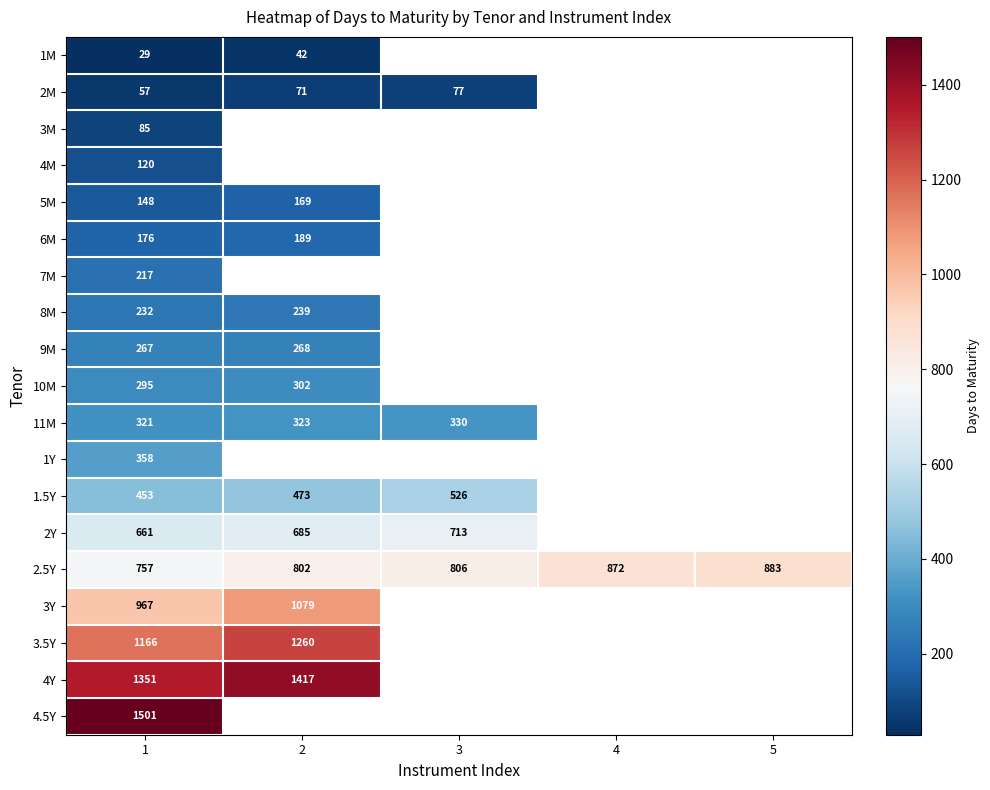

What is the sum of all 2.5Y values?

4120